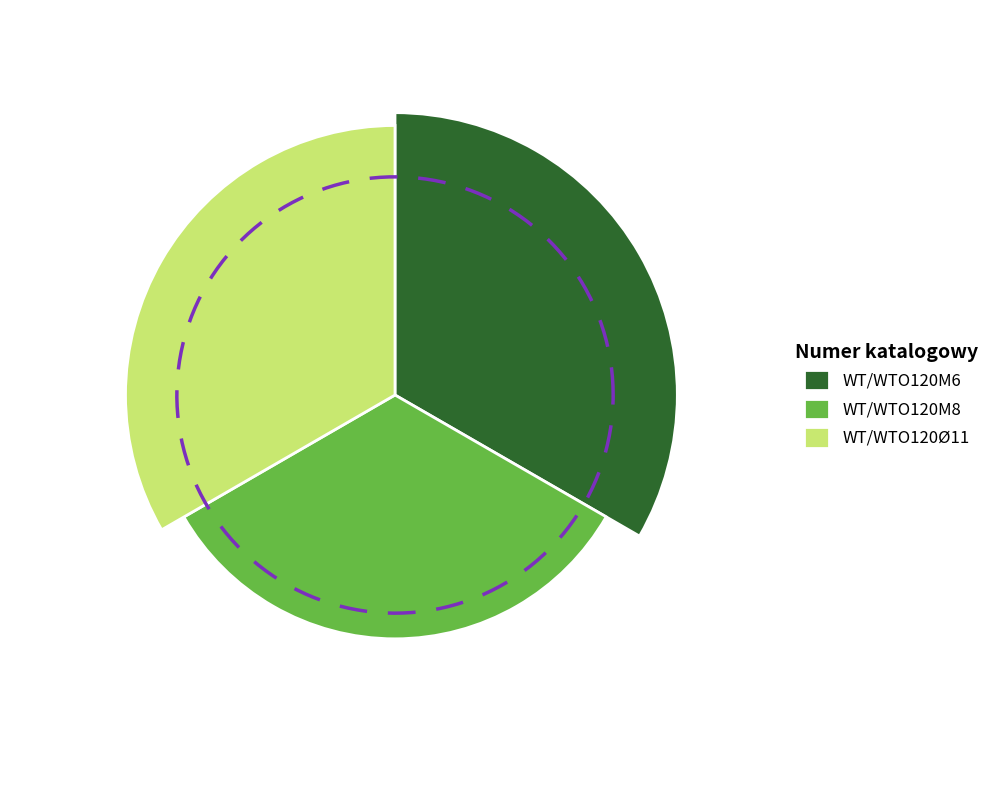

What is the change in value from WT/WTO120M8 to WT/WTO120Ø11?

+100